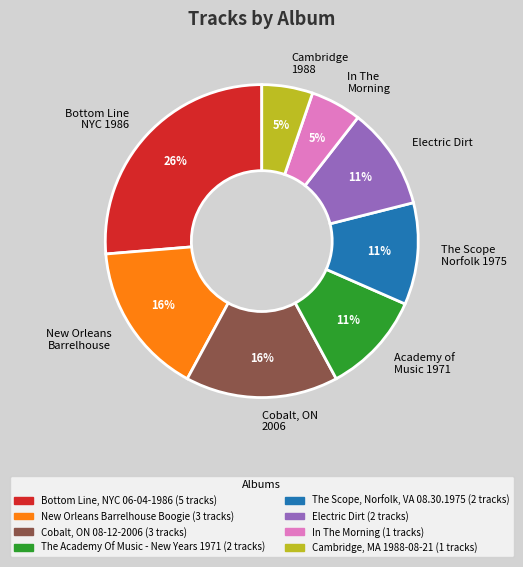

Is there a majority slice in this chart?

No